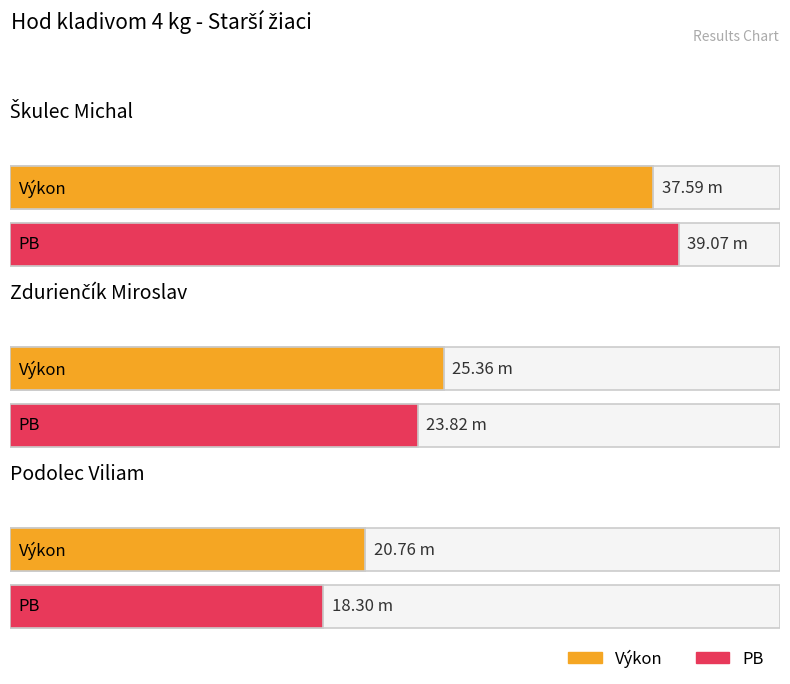

Is it true that Výkon equals 34.3 at Podolec Viliam?

False